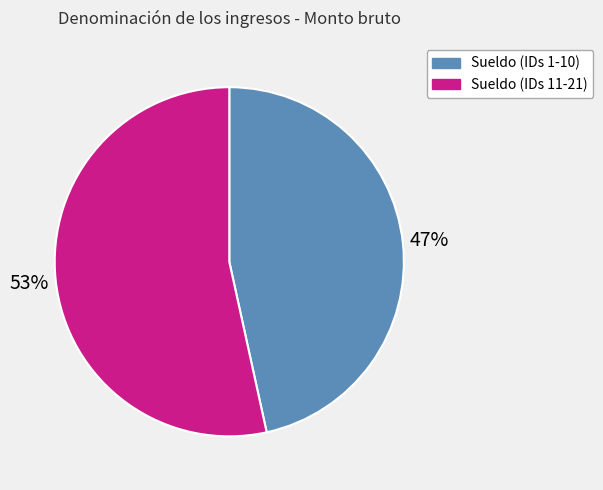

To the nearest percent, what is the average slice percentage?

50%